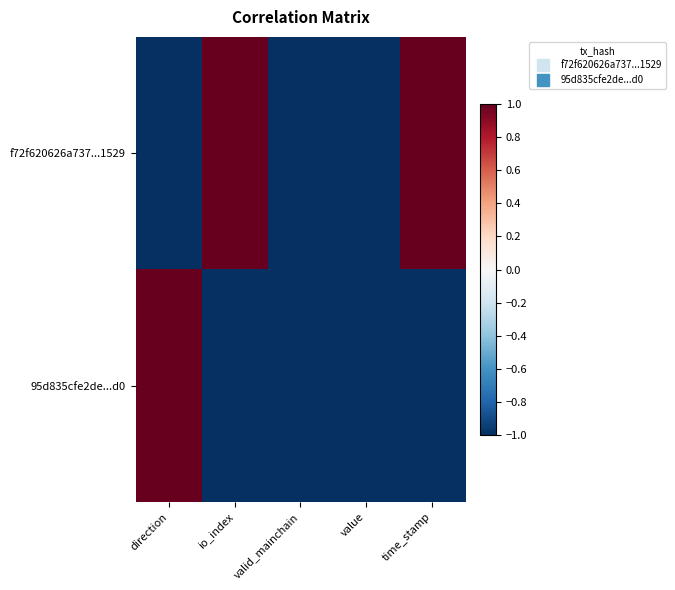

At io_index, list the series in order from smallest to largest.

95d835cfe2de...d0, f72f620626a737...1529